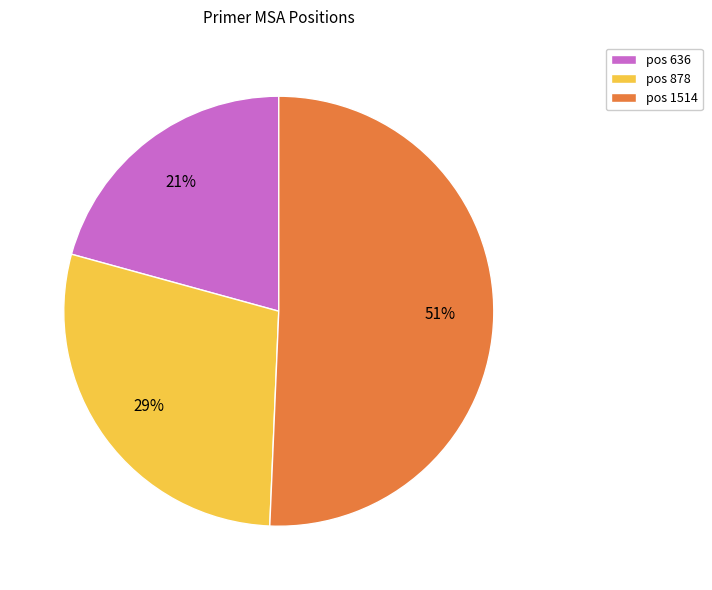

How many segments does this pie chart have?

3